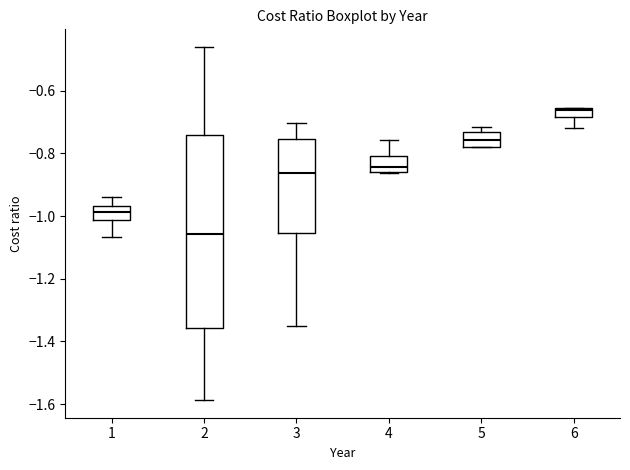

Comparing the boxes themselves (not the whiskers), which one is the tallest?

2